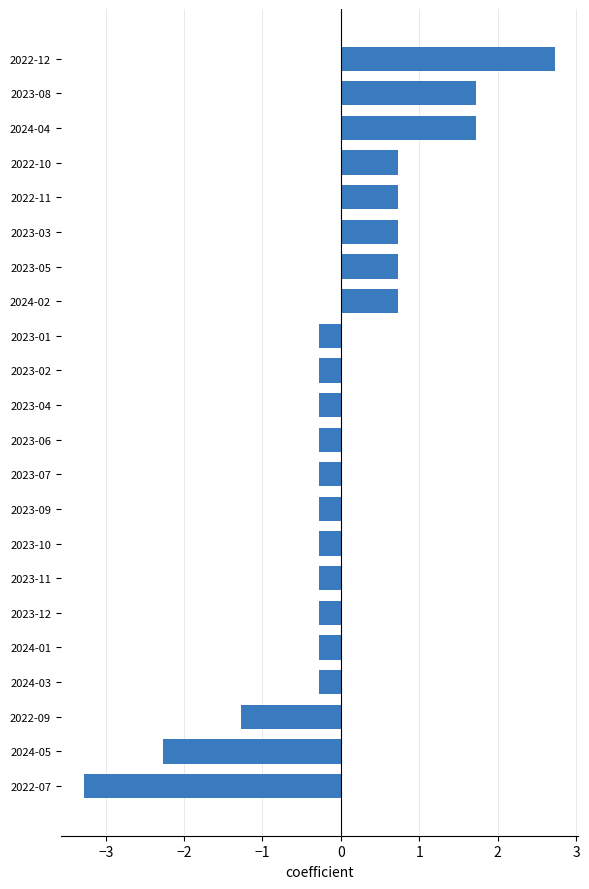

What is the difference between the second highest and minimum values?

5.0